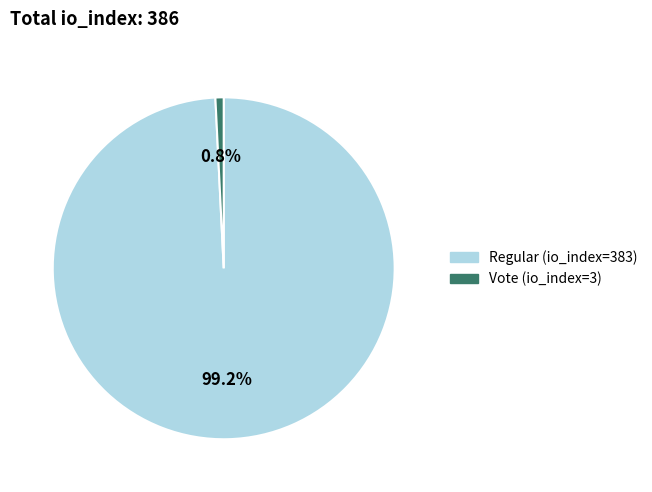

Between Regular (io_index=383) and Vote (io_index=3), which is larger?

Regular (io_index=383)